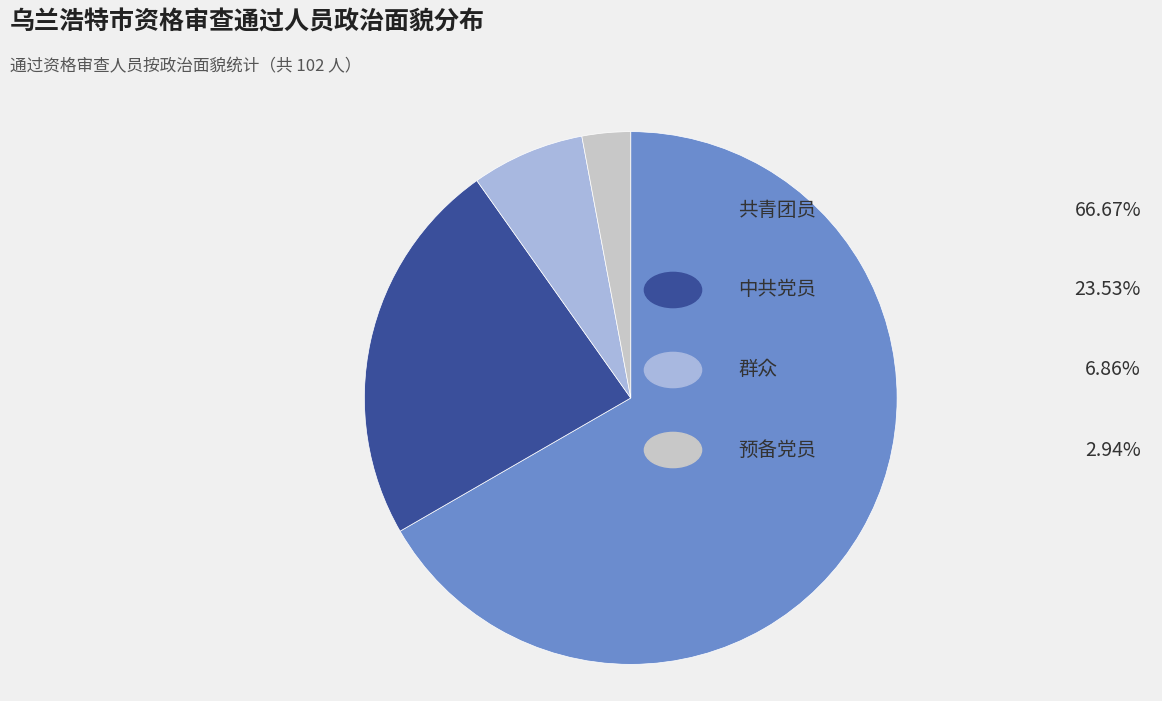

Is there a majority slice in this chart?

Yes